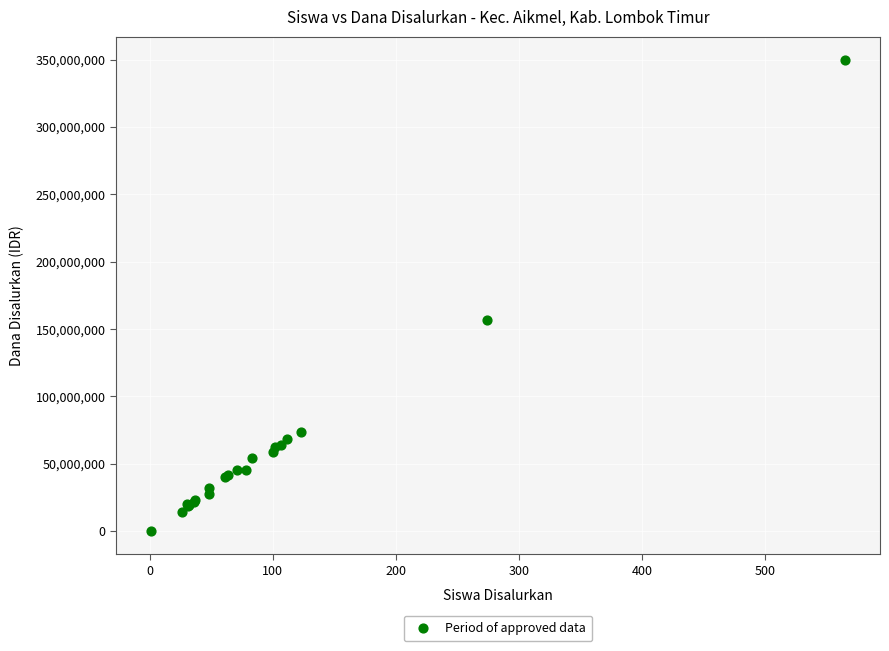

What Y value in the scatter plot is closest to 174937500?

156375000